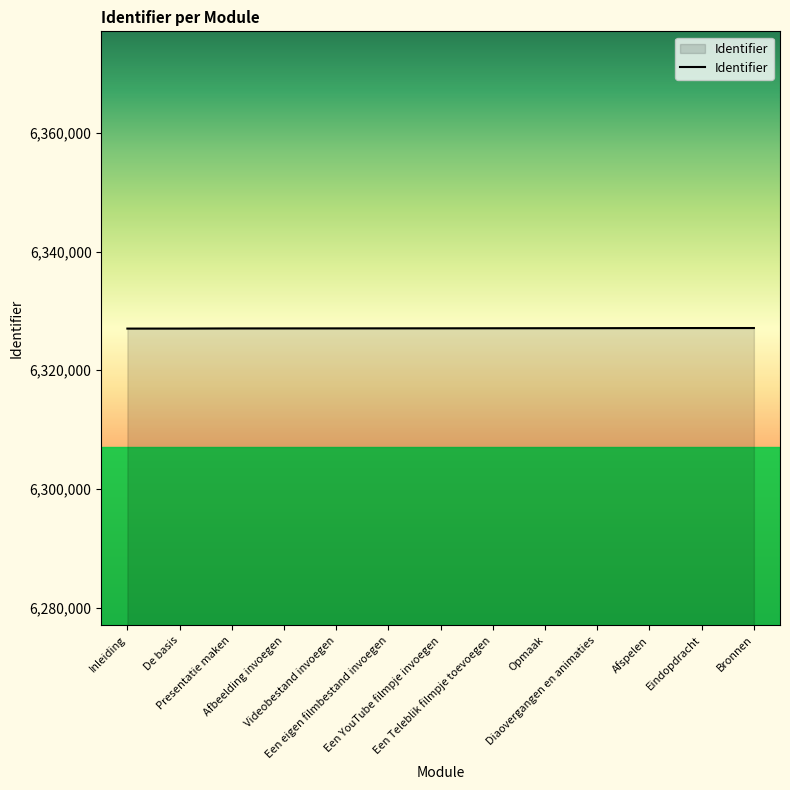

Does the chart display data point markers on the line(s)?

No